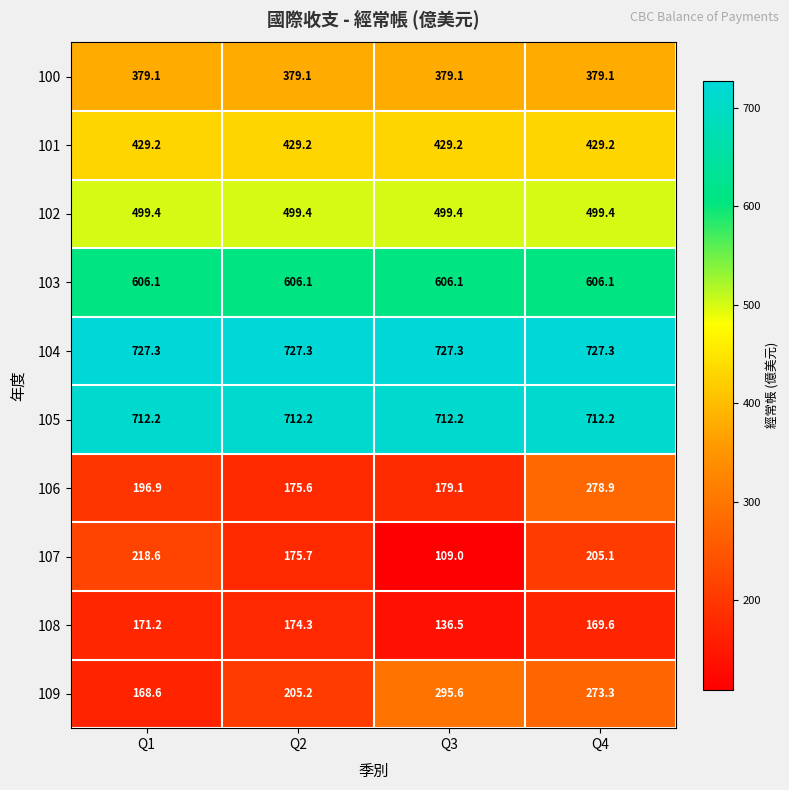

Which series has the largest total across all categories?

104